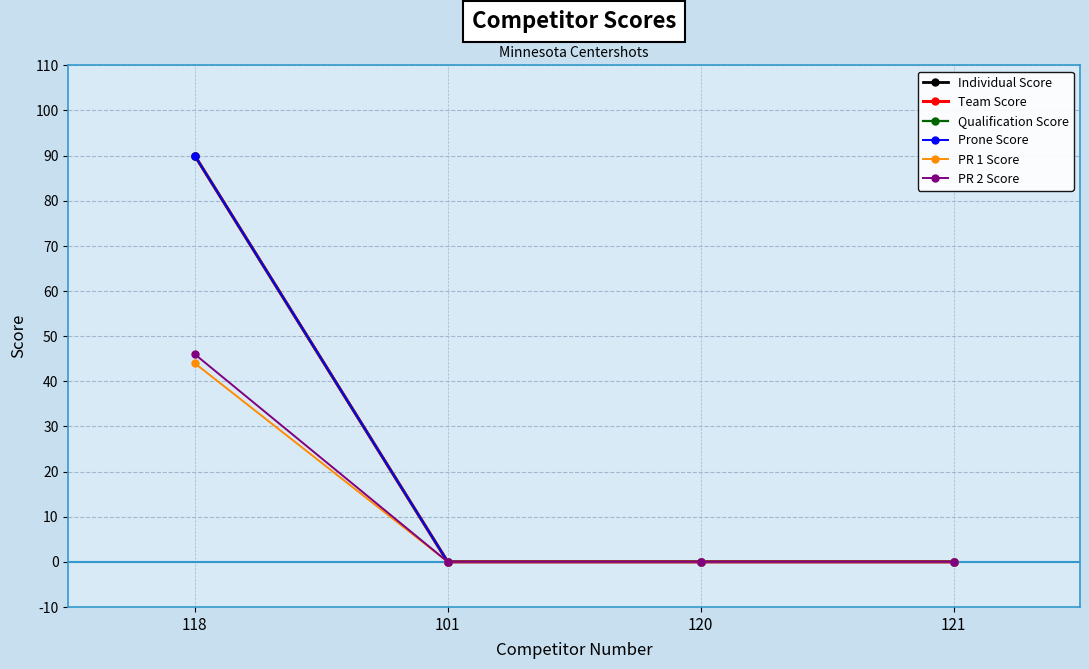

Is this an area chart (filled region under the line)?

No